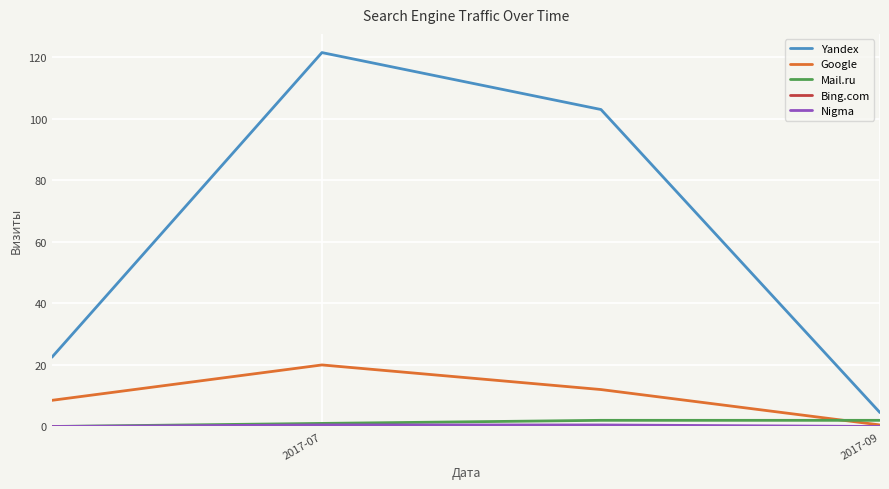

Which series has the widest spread of values?

Yandex